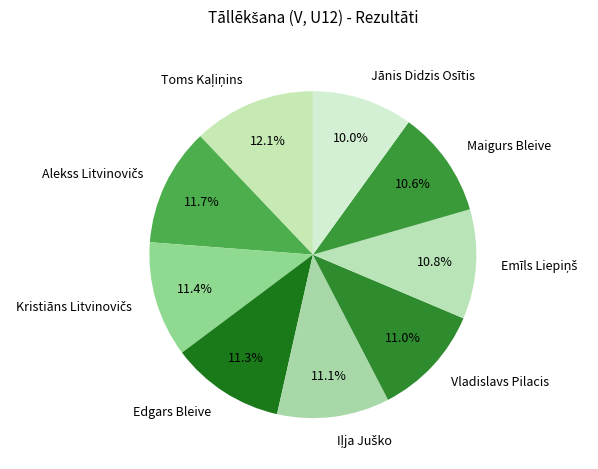

Is there any slice that represents more than half of the pie?

No